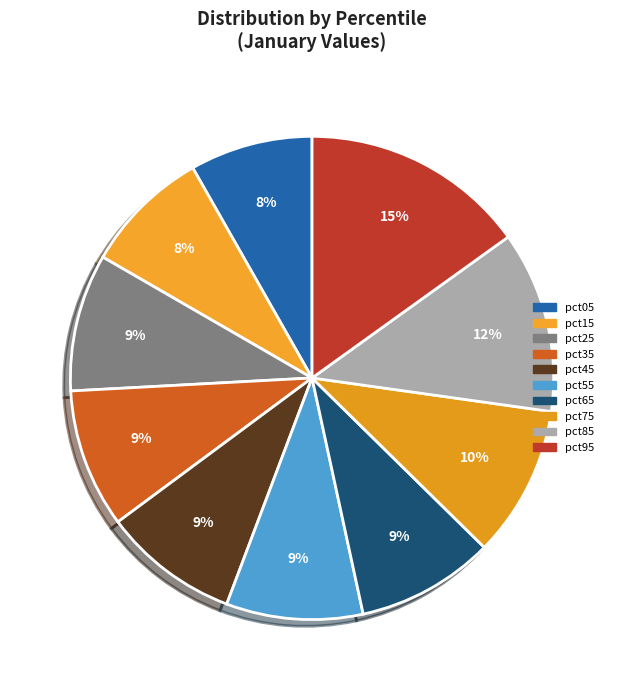

What percentage is the pct05 slice, to the nearest percent?

8%